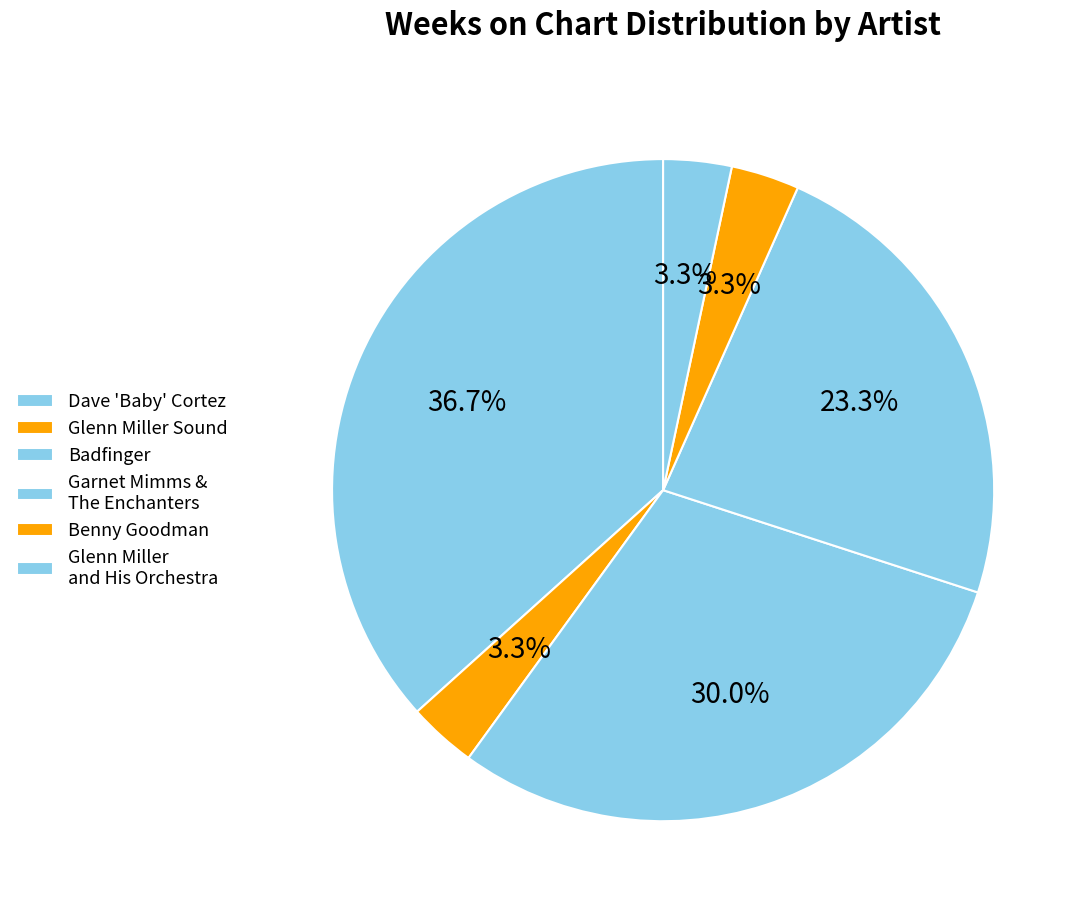

What percentage is NOT represented by Glenn Miller and His Orchestra?

96.7%